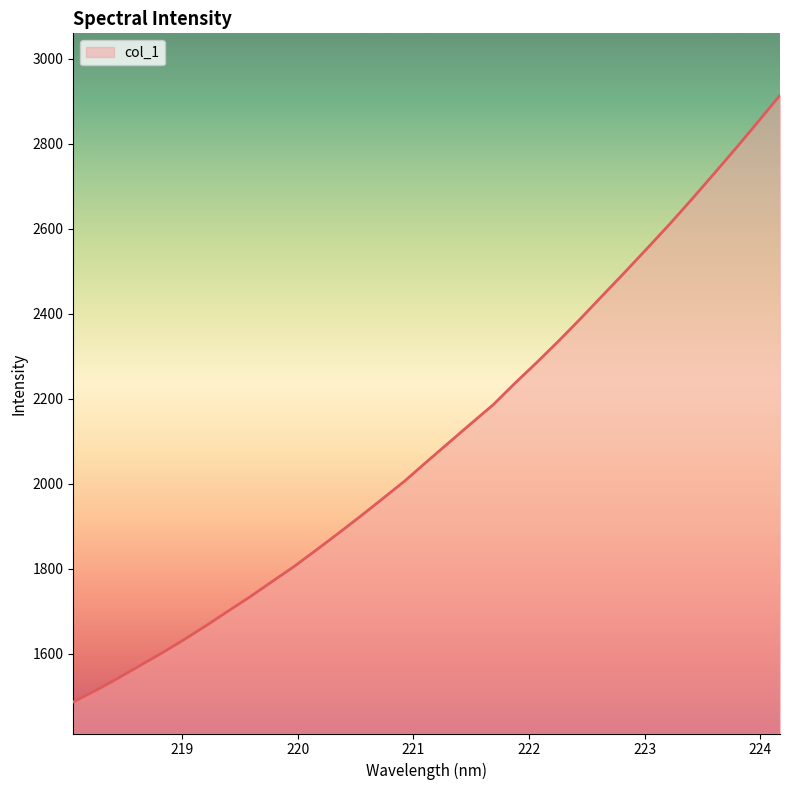

What is the greatest value displayed?

2913.6